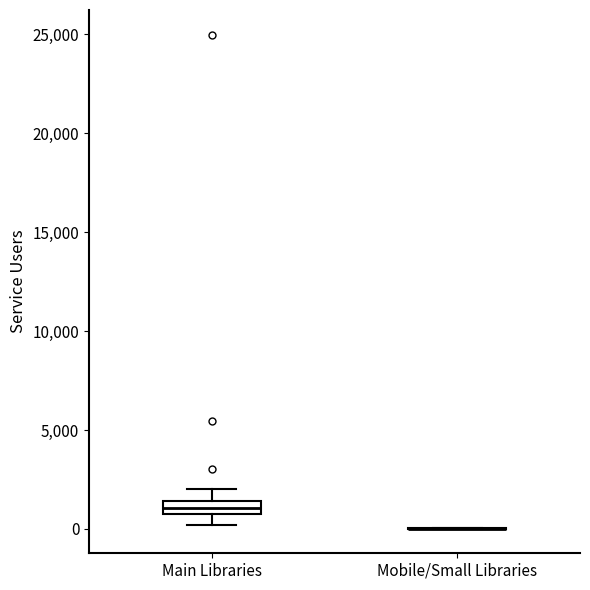

Which box is the tallest, from its lower edge to its upper edge?

Main Libraries